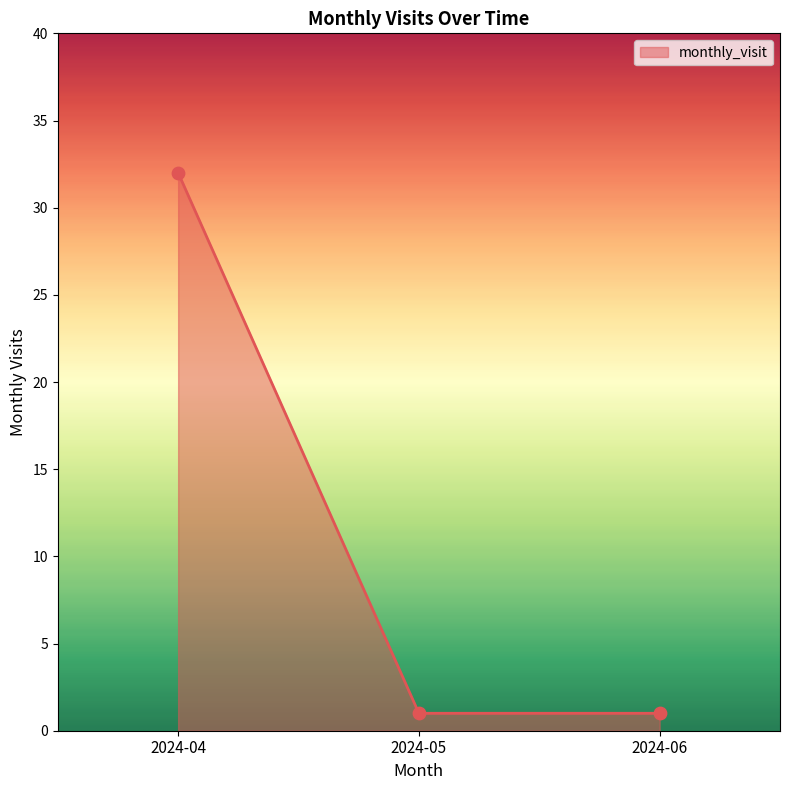

What is the ratio of the value at 2024-06 to the value at 2024-05?

1.0